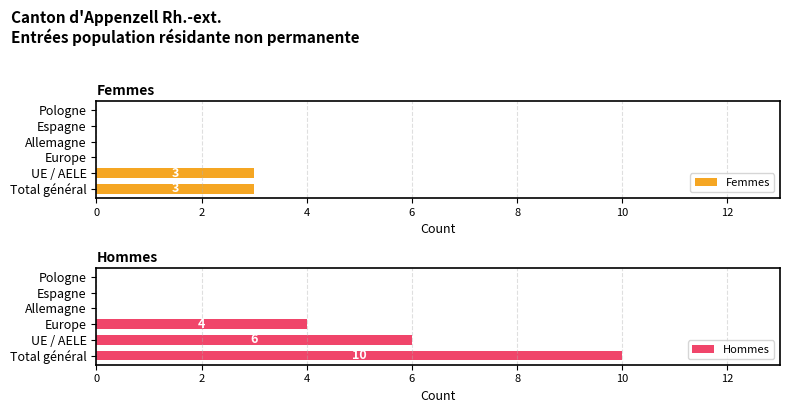

The value of Hommes at Espagne is 5. True or false?

False